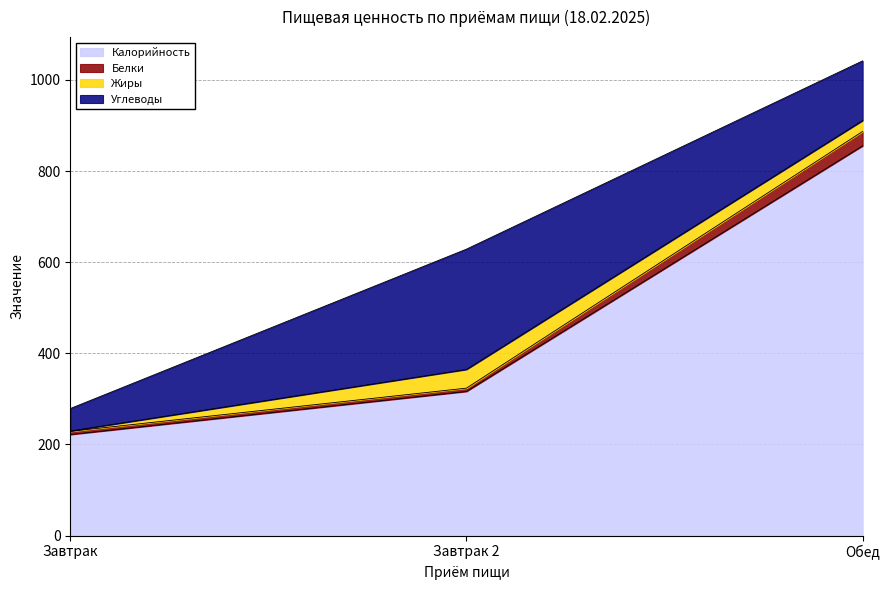

At which category is the sum across all series the highest?

Обед